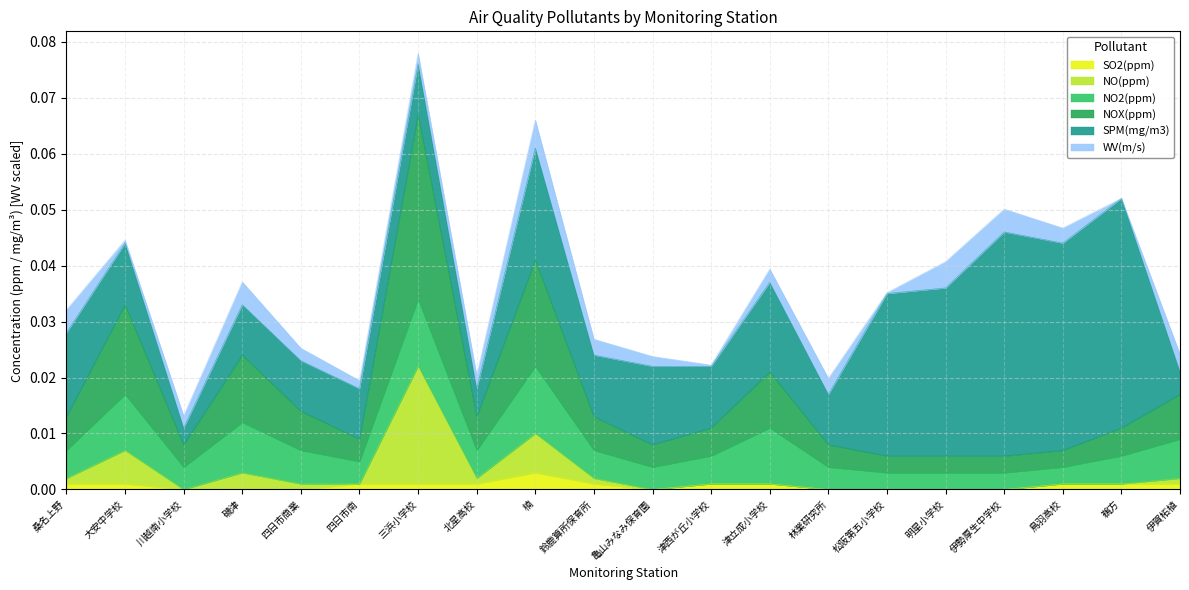

Which series changed the most between 大安中学校 and 鵜方?

NOX(ppm)